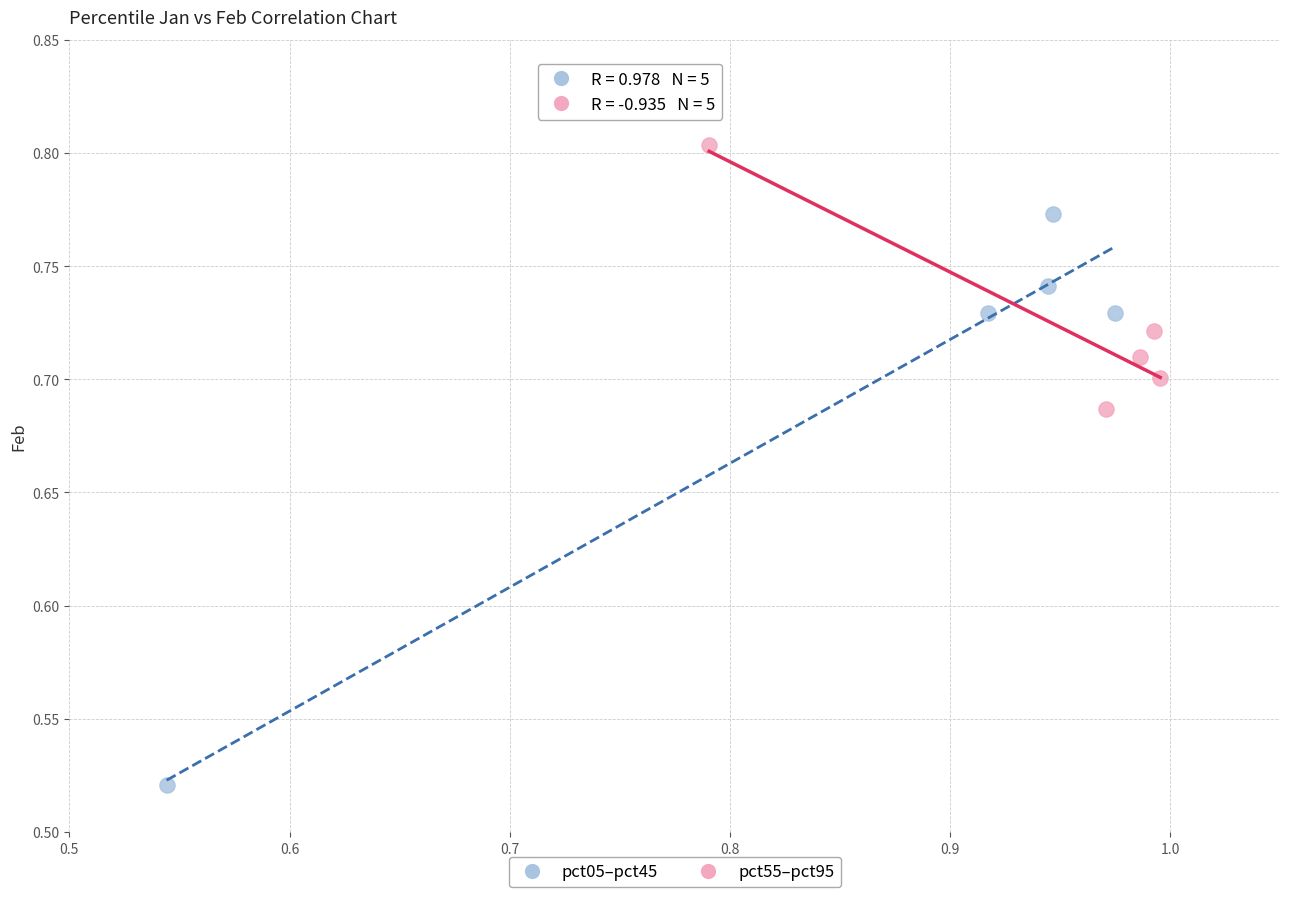

Which series has the widest spread of Y values?

pct05–pct45